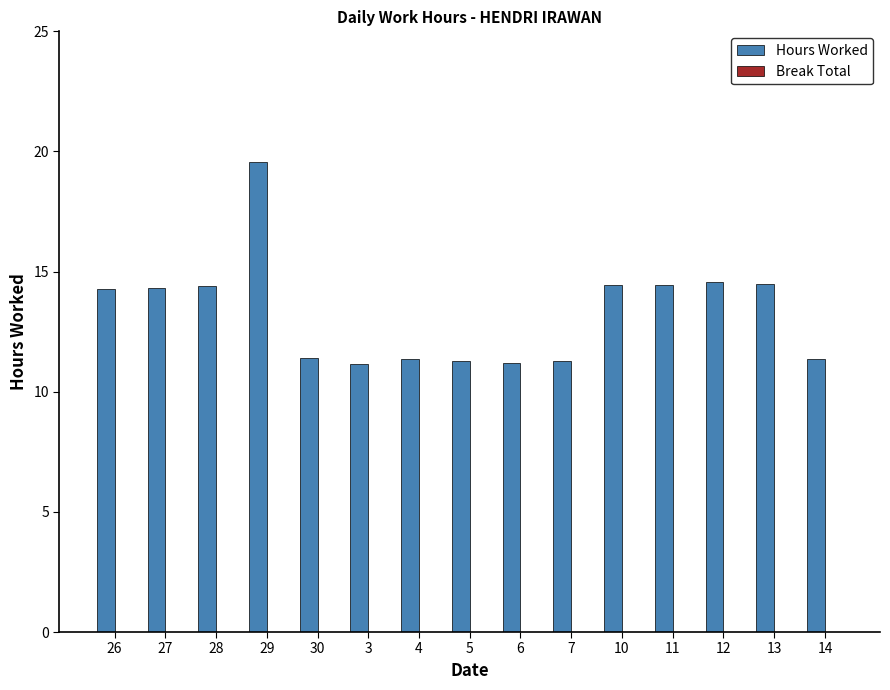

The chart shows a value of 8.4 at 12. True or false?

False